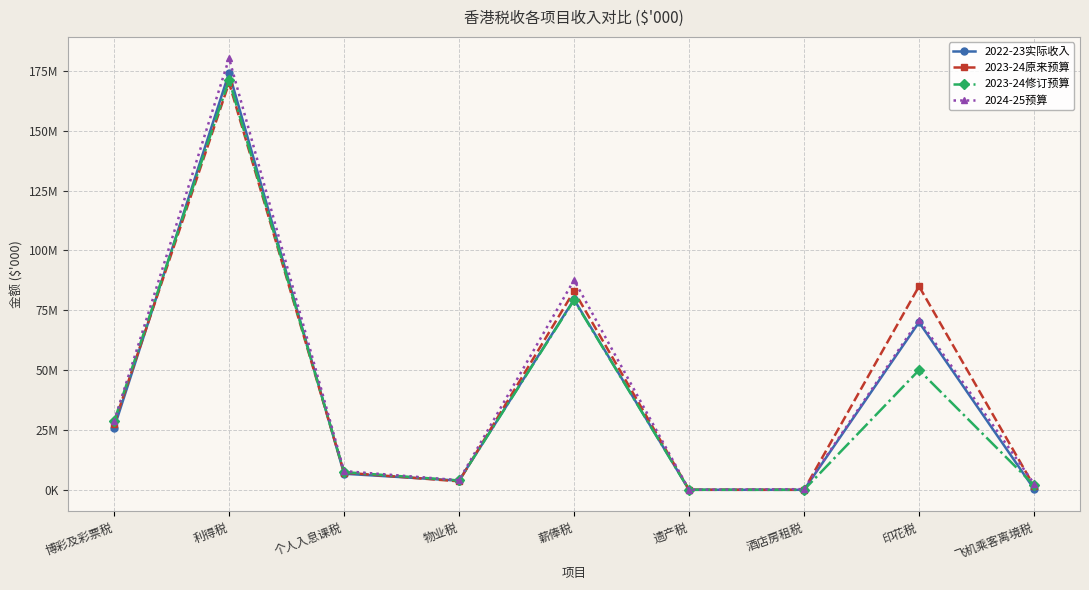

Does the chart have visible grid lines?

Yes